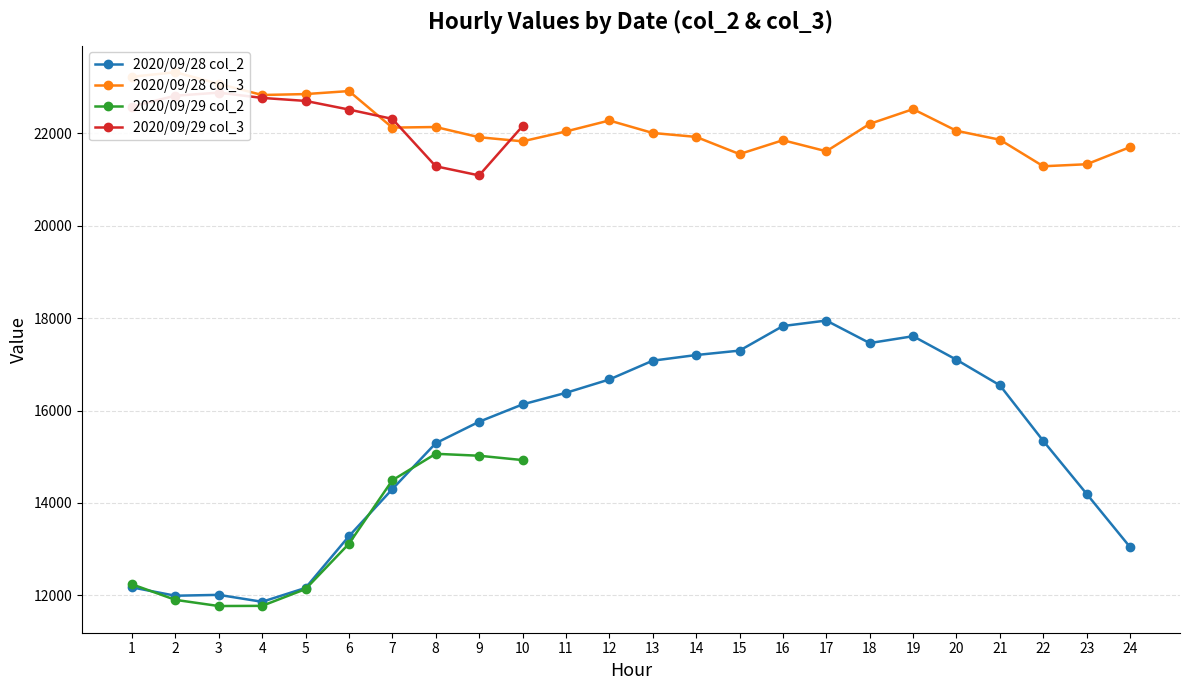

At which label is 2020/09/28 col_2 closest to 14904?

8